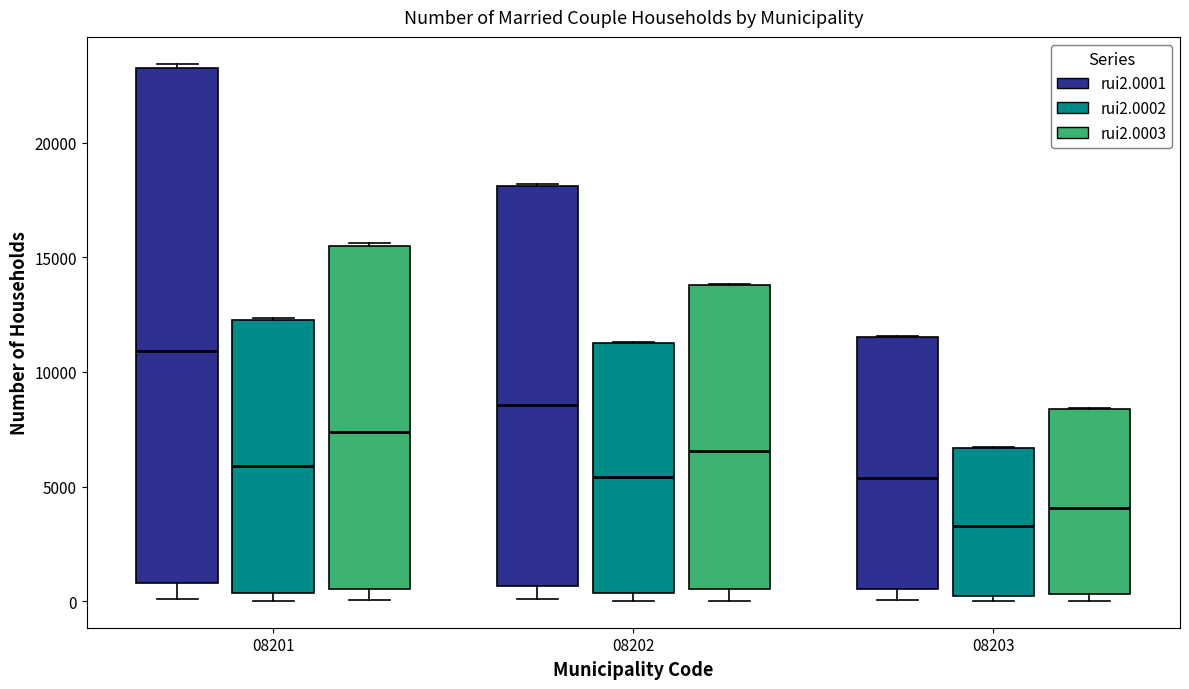

Which box's median line is the highest?

08201 (rui2.0001)